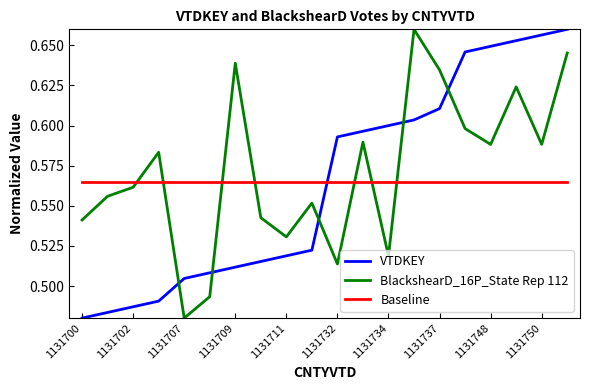

True or false: VTDKEY has more than 2 points higher than both neighbors.

False